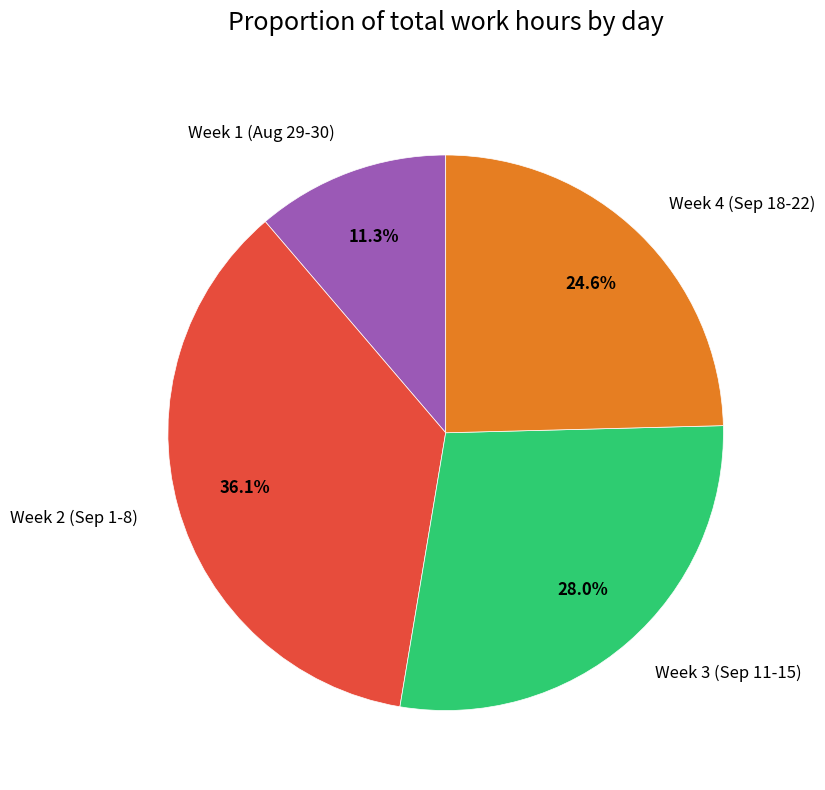

Between Week 2 (Sep 1-8) and Week 4 (Sep 18-22), which is larger?

Week 2 (Sep 1-8)